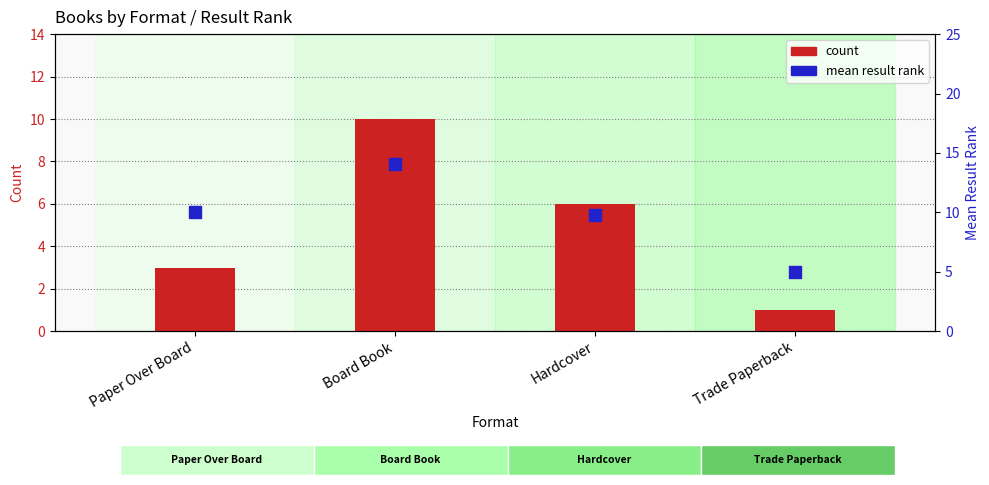

At how many categories does at least one series exceed 11?

1